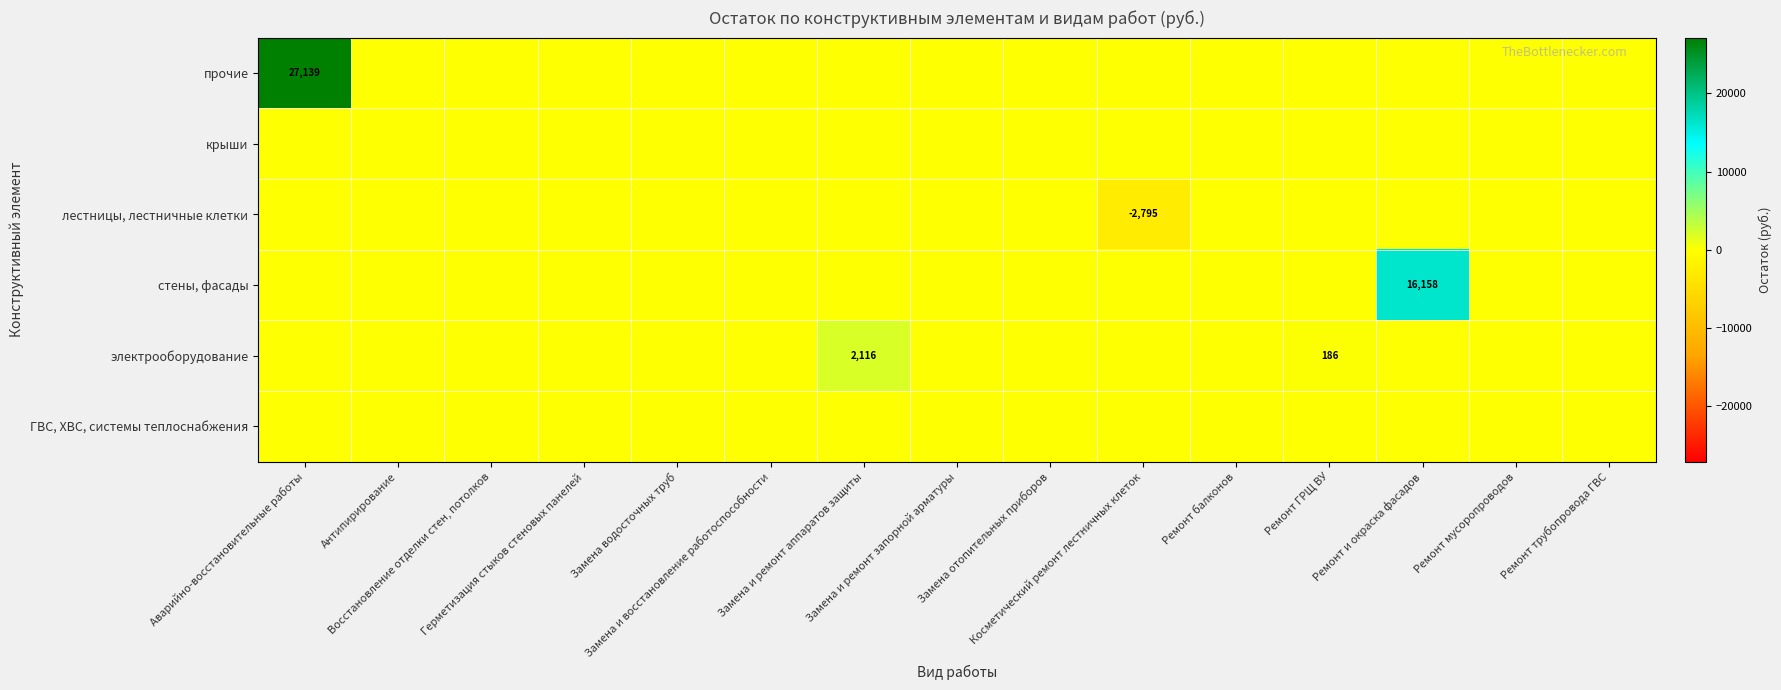

What is the difference between the maximum and minimum values in the стены, фасады series?

16158.0